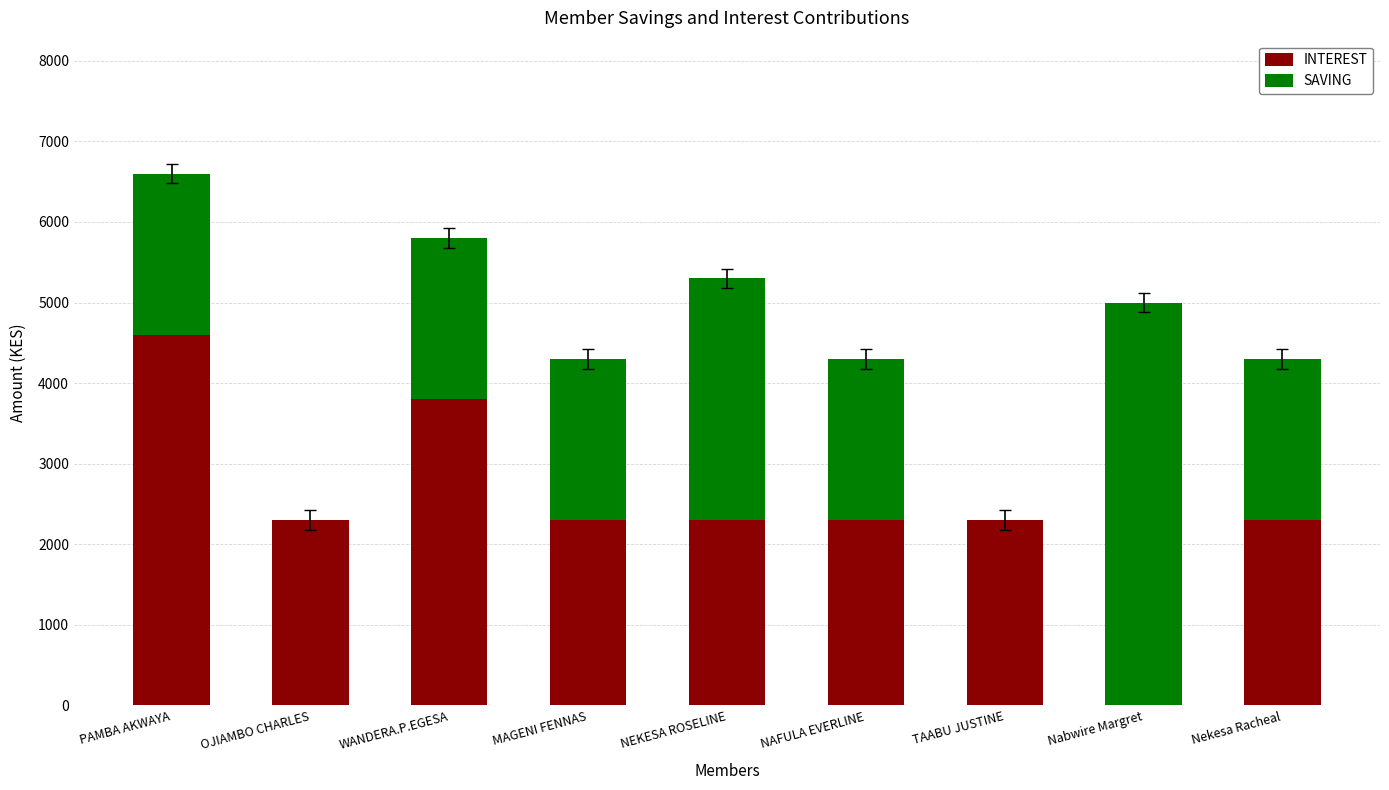

What is the total value across all series at Nabwire Margret?

5000